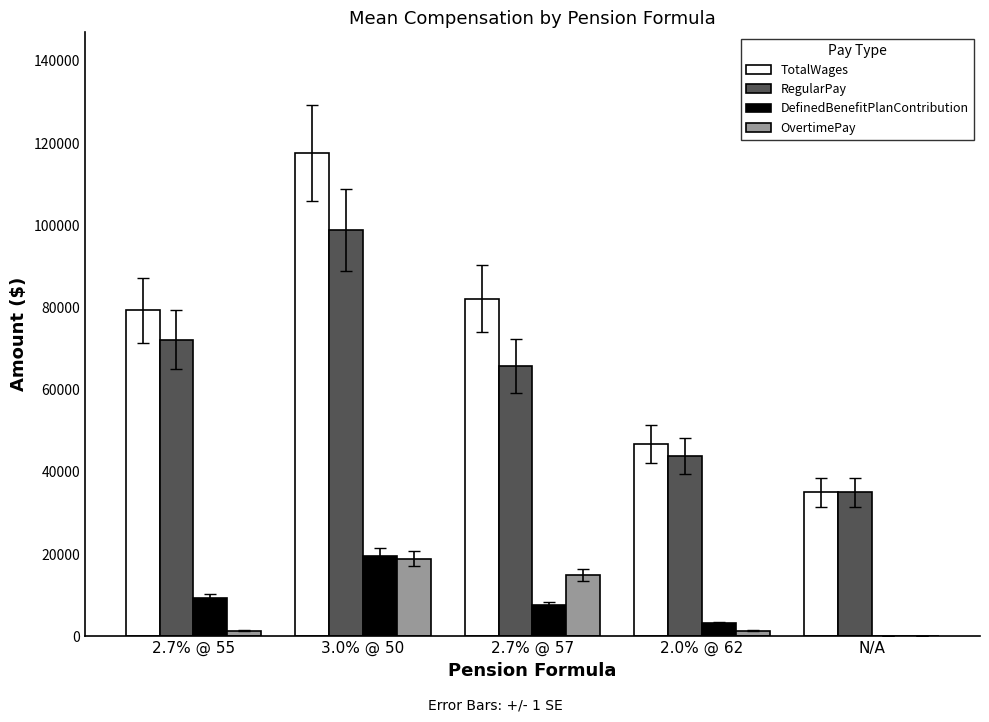

Is the value of OvertimePay at 2.7% @ 55 greater than the value of RegularPay at 2.7% @ 57?

No